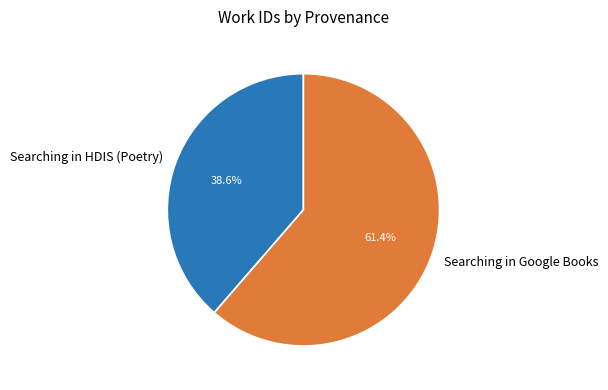

True or false: Searching in HDIS (Poetry) accounts for 47% of the total.

False